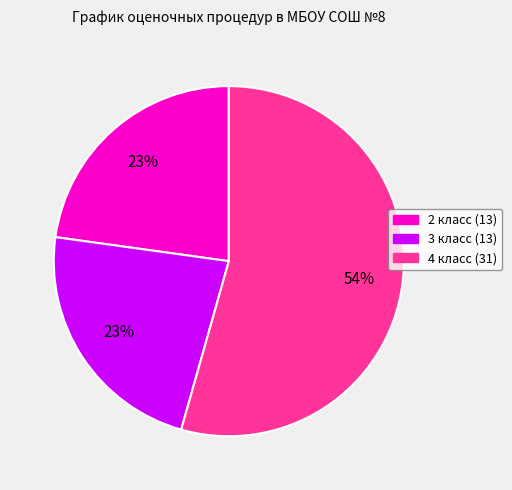

Approximately how many times larger is the value at 3 класс compared to 2 класс?

1.0